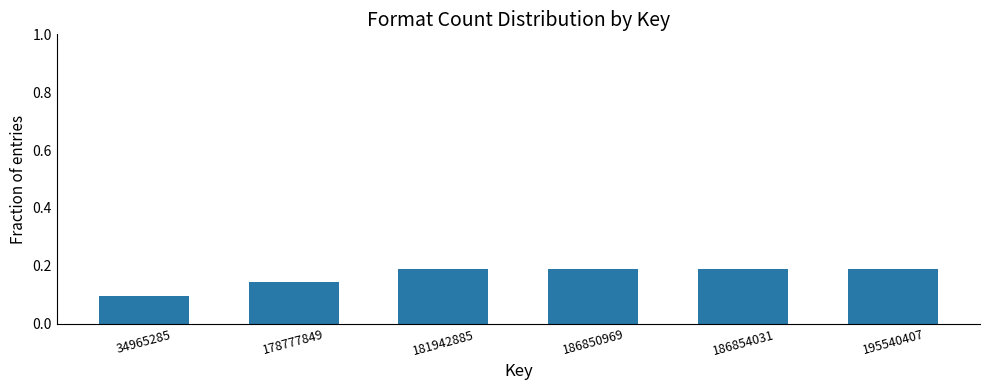

At which category does the chart reach its minimum across all series?

34965285